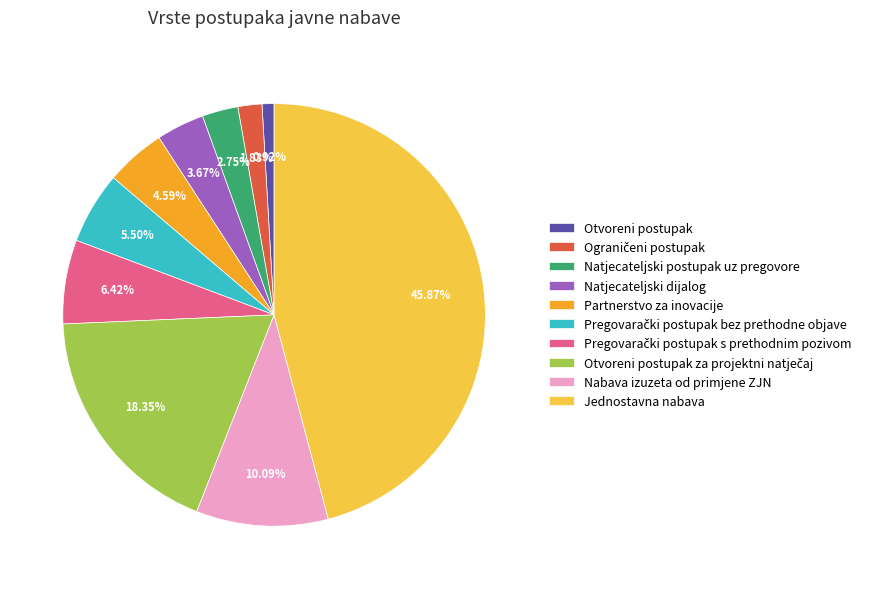

Does any single category account for the majority?

No